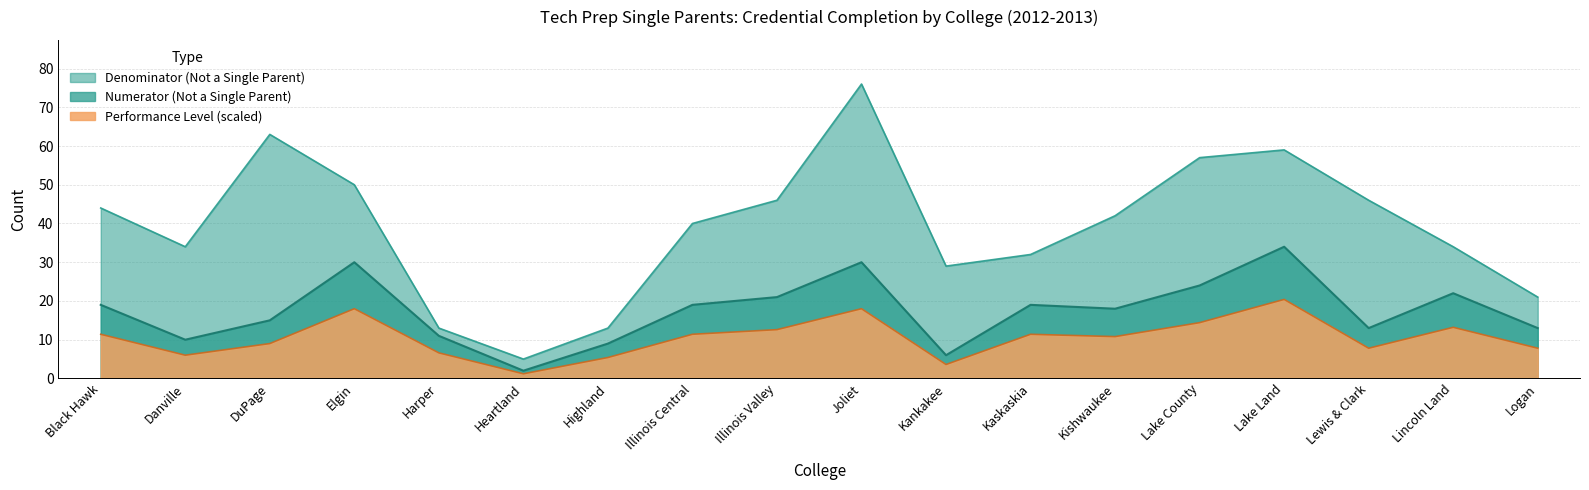

What is the value of the Numerator Total point at the 16th from the left?

7.8